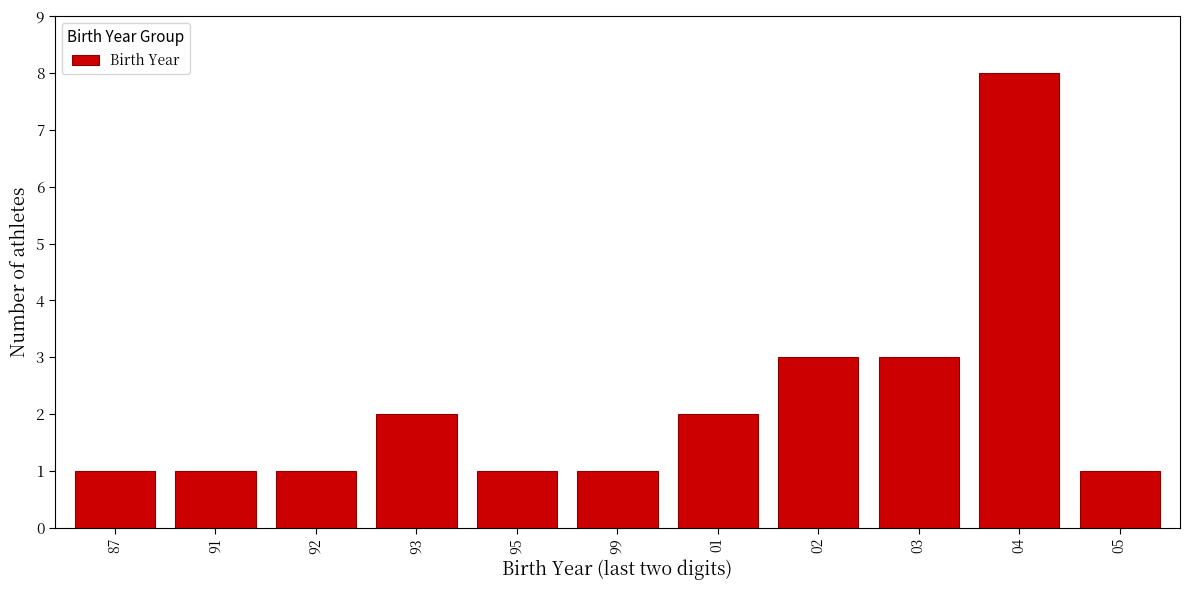

Reading right to left, list all the values displayed in this chart.

05=1	04=8	03=3	02=3	01=2	99=1	95=1	93=2	92=1	91=1	87=1